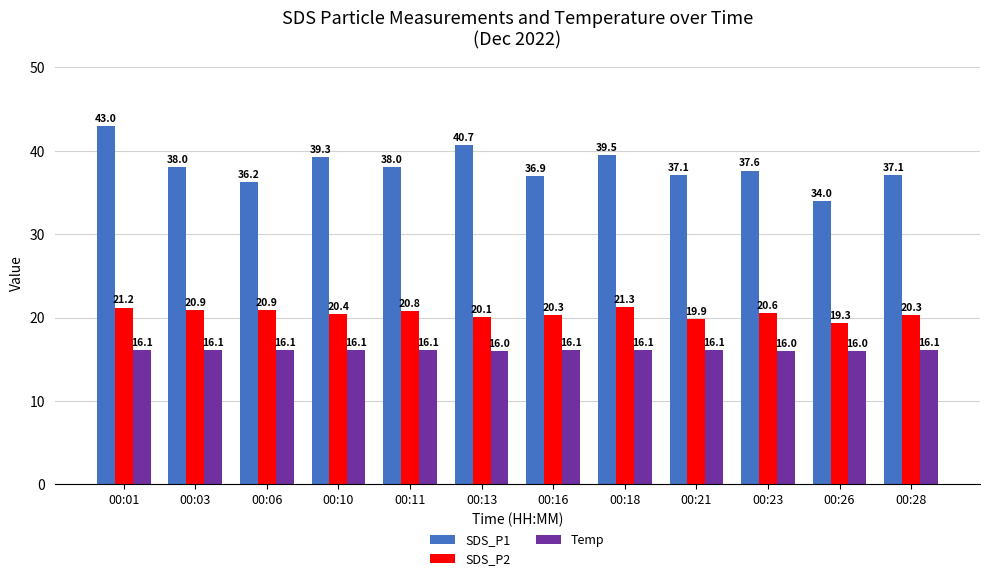

Which series has the largest total across all categories?

SDS_P1